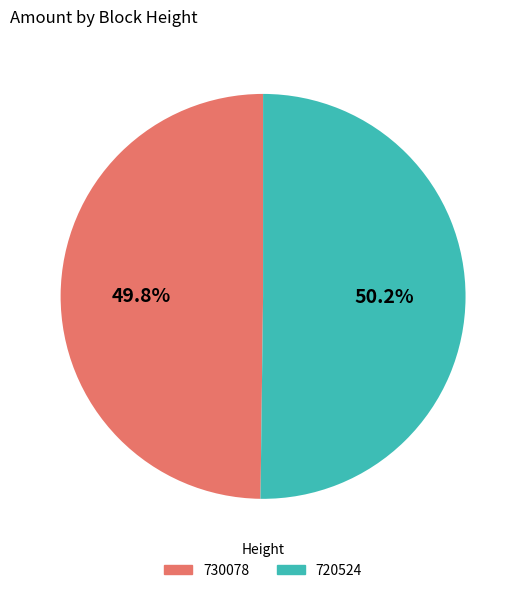

What is the ratio of the value at 730078 to the value at 720524?

1.0